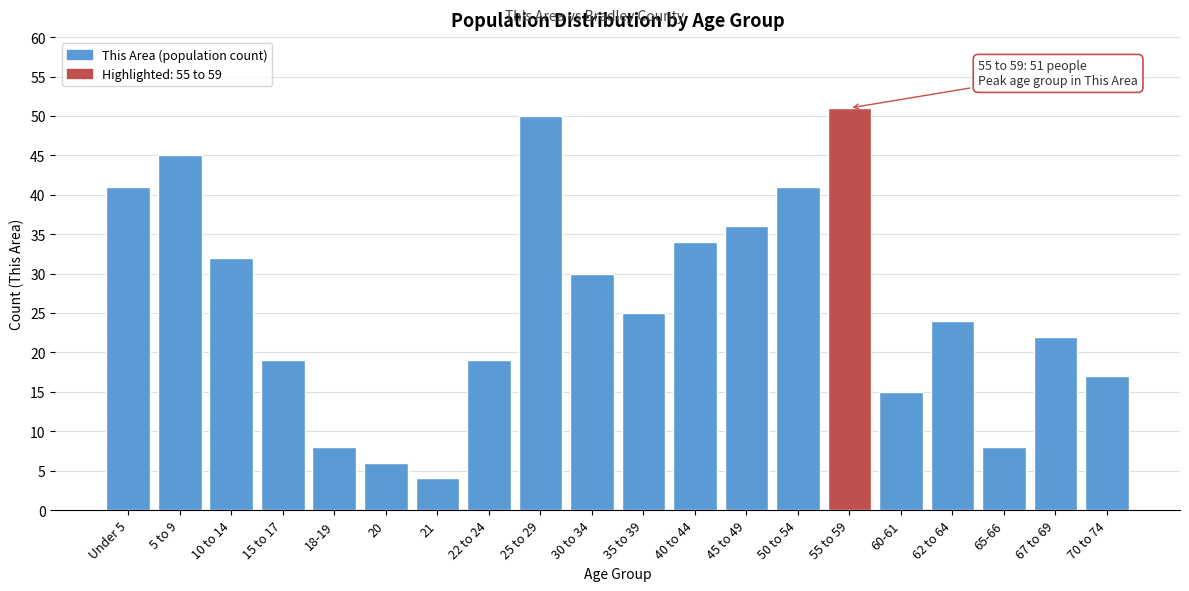

Reading left to right, transcribe all the data shown in this chart.

41	45	32	19	8	6	4	19	50	30	25	34	36	41	51	15	24	8	22	17